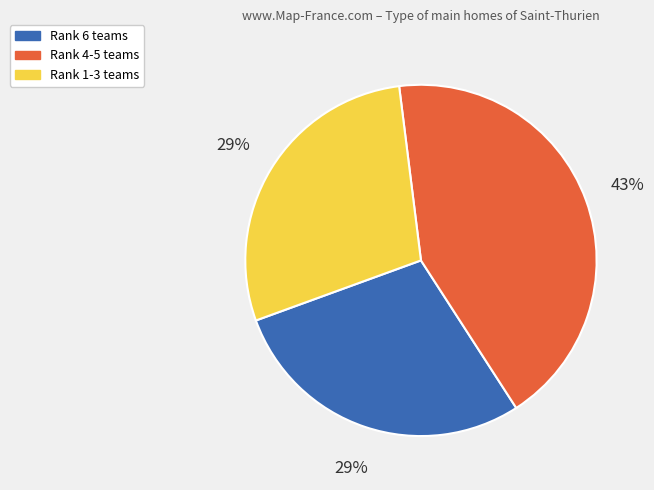

Is there a majority slice in this chart?

No